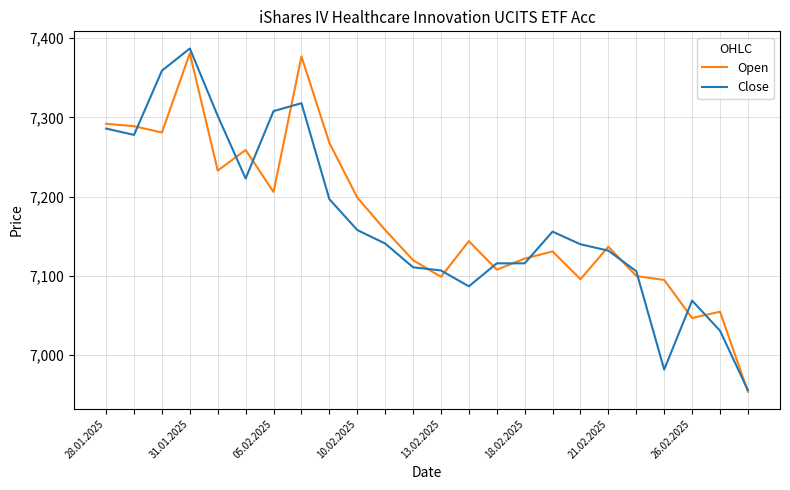

What is the minimum value shown in the chart?

6954